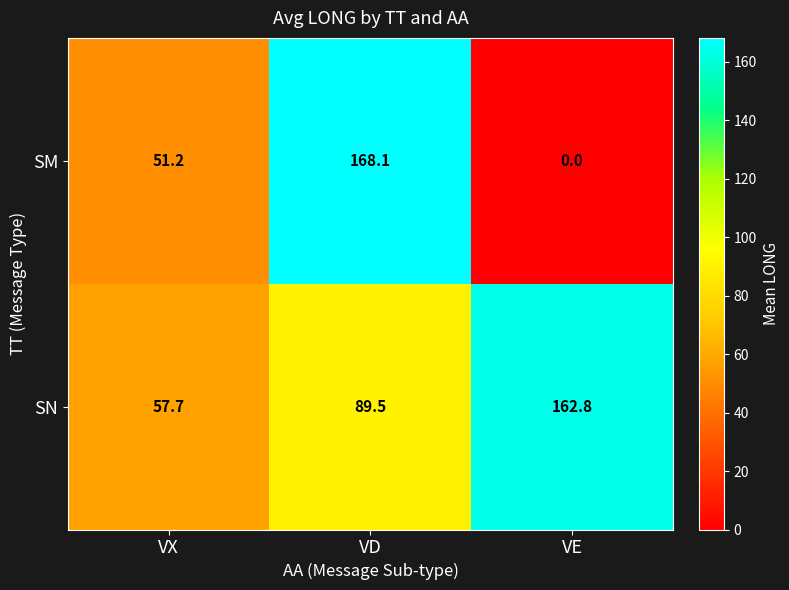

List the series in order of their overall mean, lowest first.

SM, SN